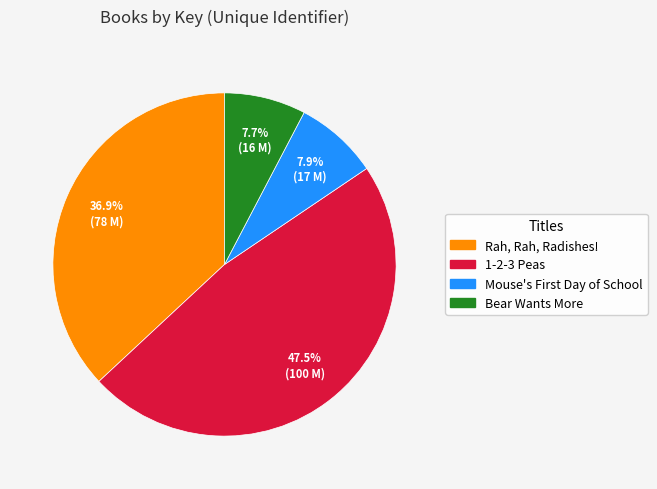

Count the number of slices in the pie.

4